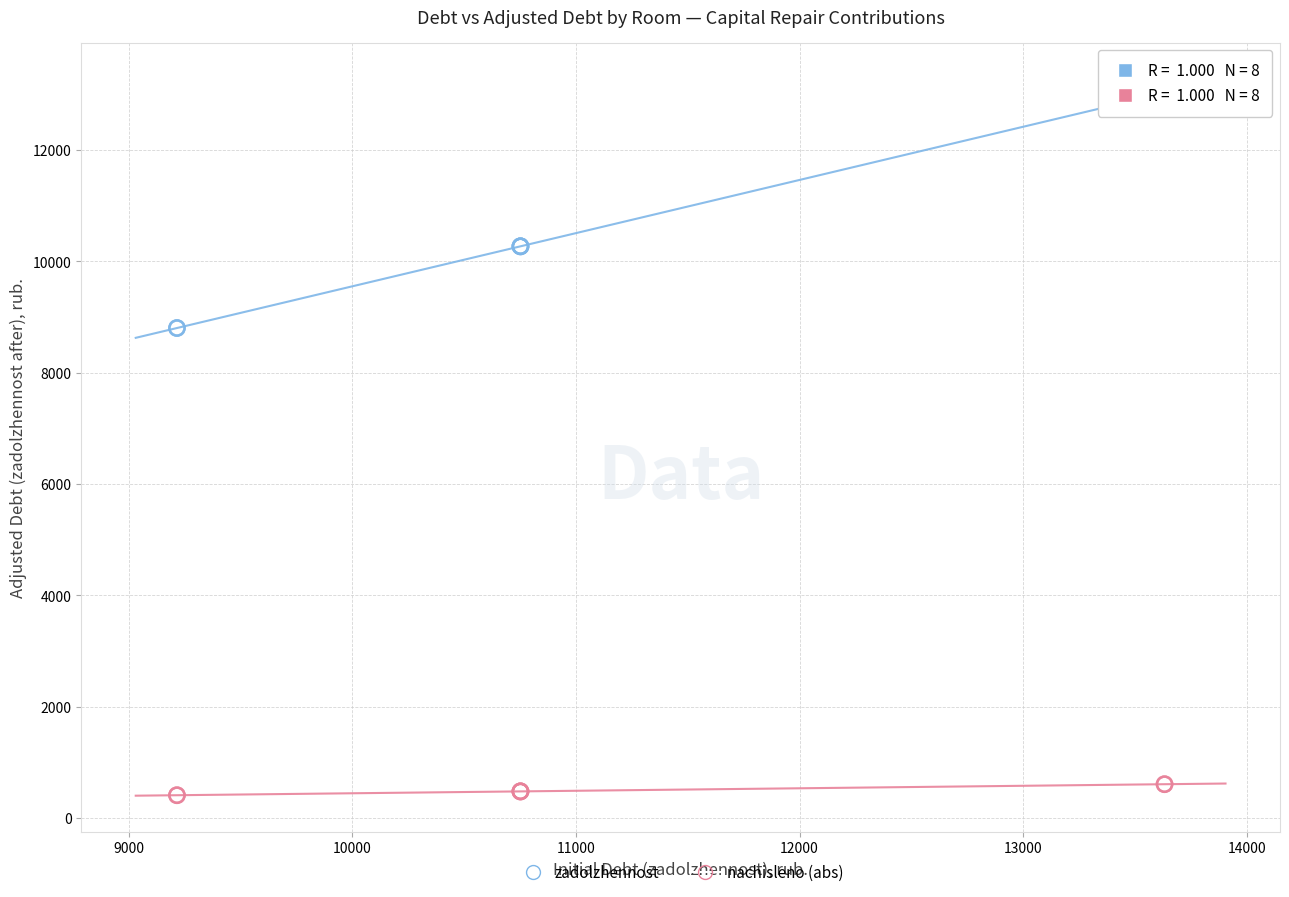

Which series has the widest spread of Y values?

zadolzhennost